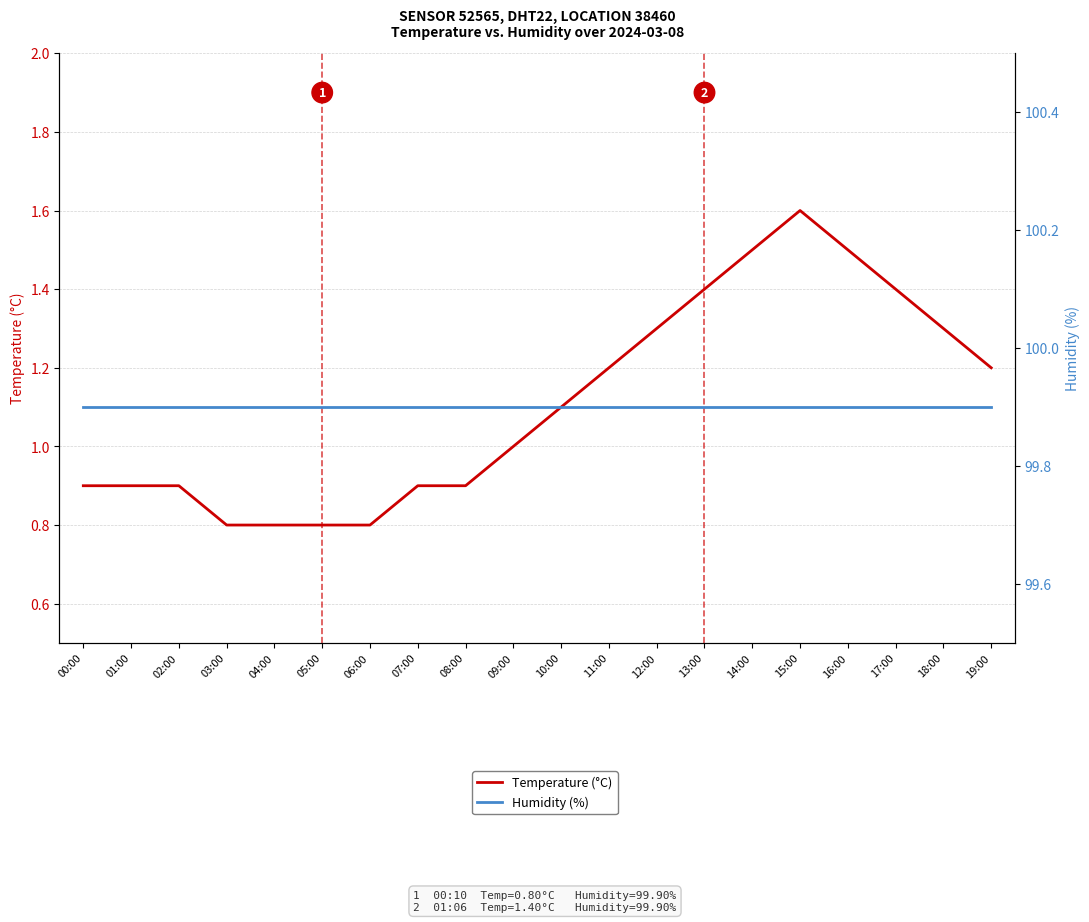

List the series in order of their overall mean, lowest first.

Temperature (°C), Humidity (%)